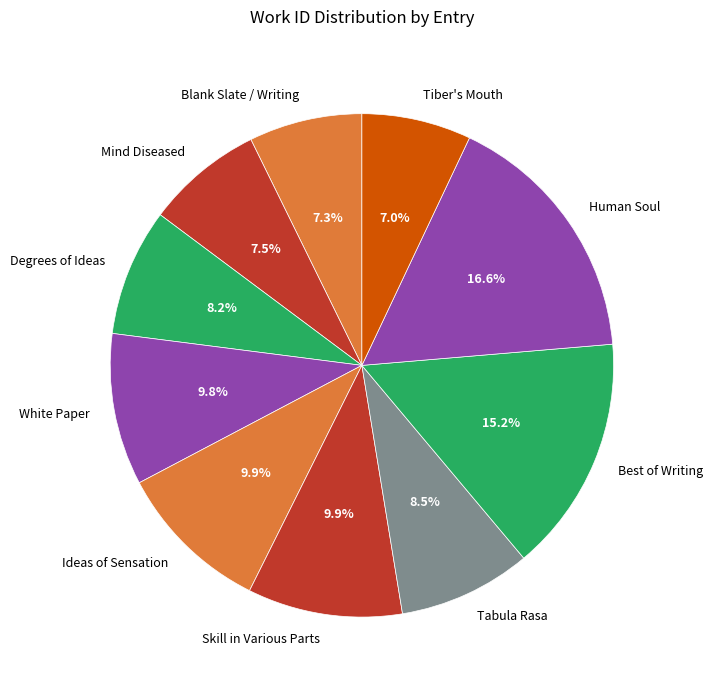

Does Tiber's Mouth represent more than half of the total?

No